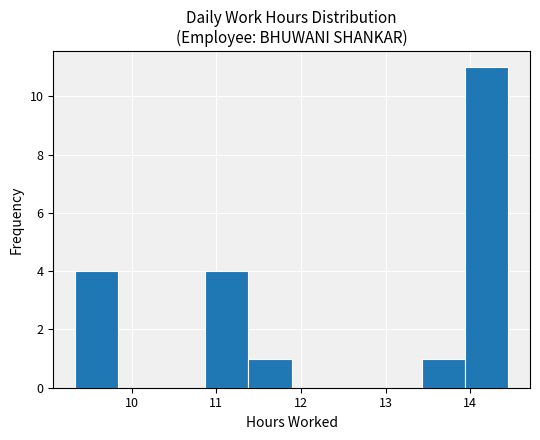

How tall is the bar that spans 13.9 to 14.5 on the x-axis? Neither the bar edges nor the heights are printed on the chart, so give them approximately, as read against the axes.

11